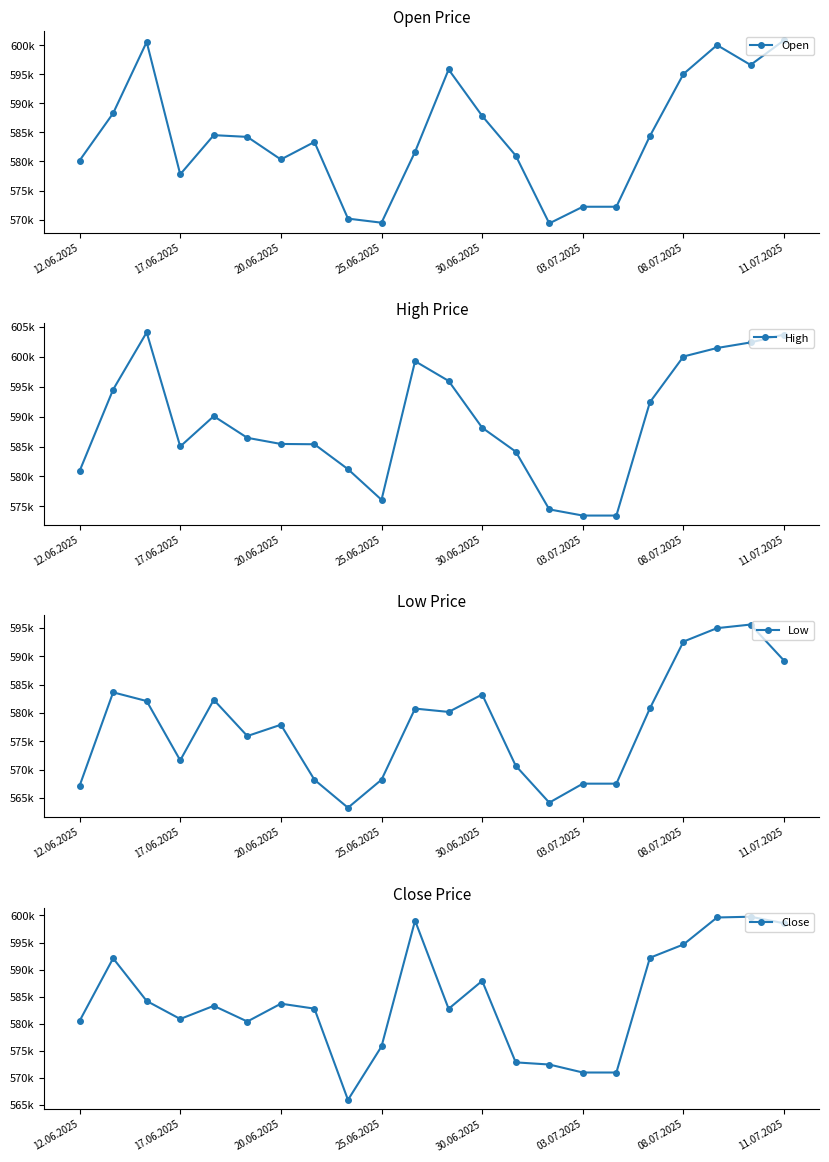

What is the maximum value for Low?

595591